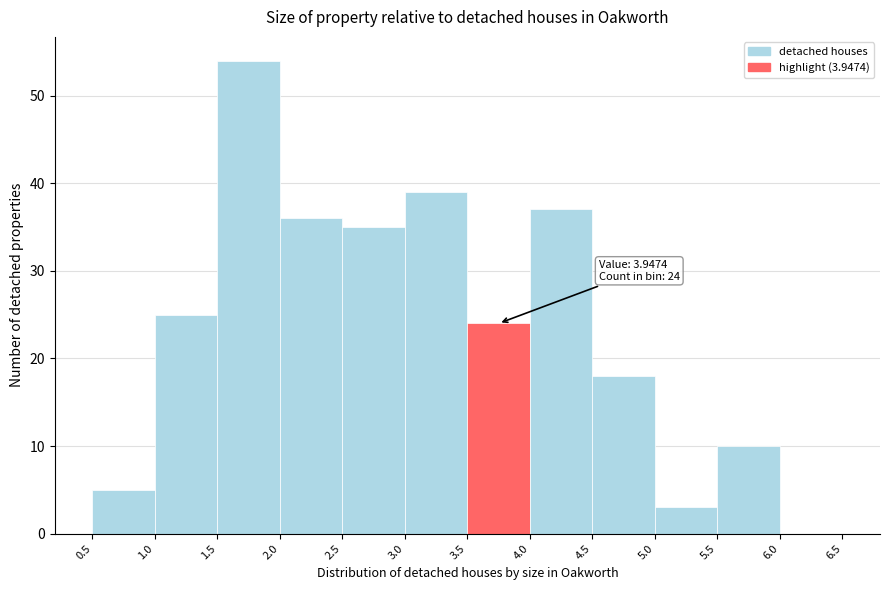

Which range on the x-axis has the tallest bar?

1.5 to 2.0